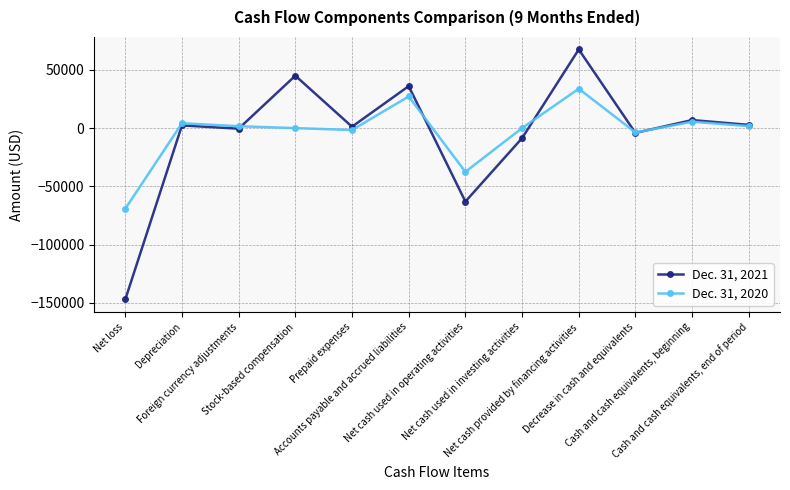

List the series in order of their peak value, lowest first.

Dec. 31, 2020, Dec. 31, 2021